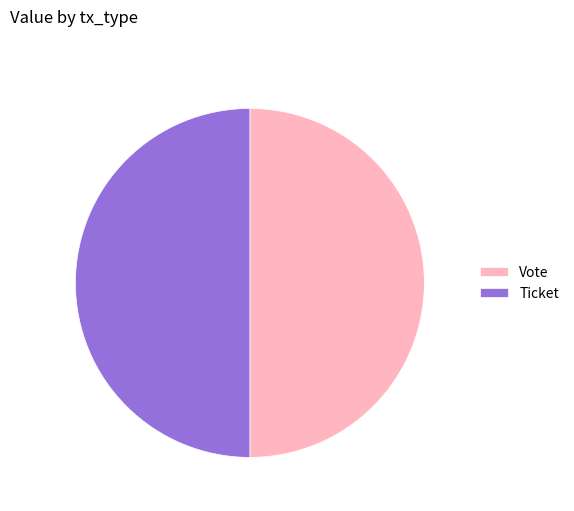

Is the sum of Ticket and Vote greater than half?

Yes